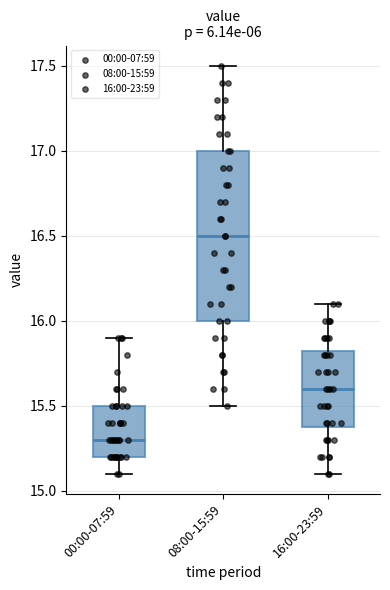

Which box's median line is the highest?

08:00-15:59